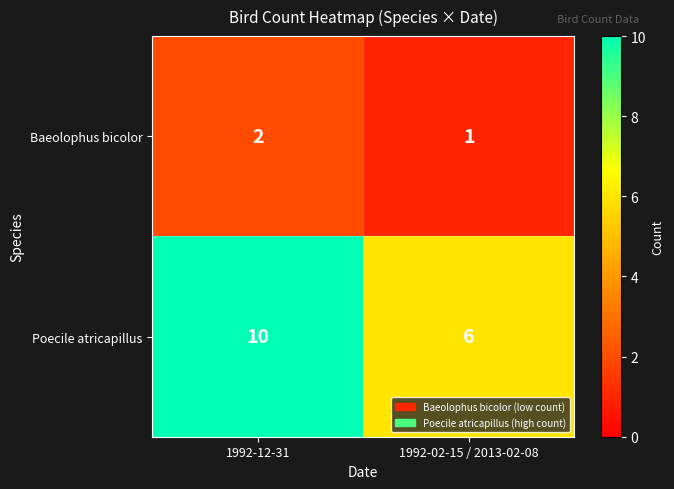

What is the sum of the Poecile atricapillus values at 1992-12-31 and 1992-02-15 / 2013-02-08?

16